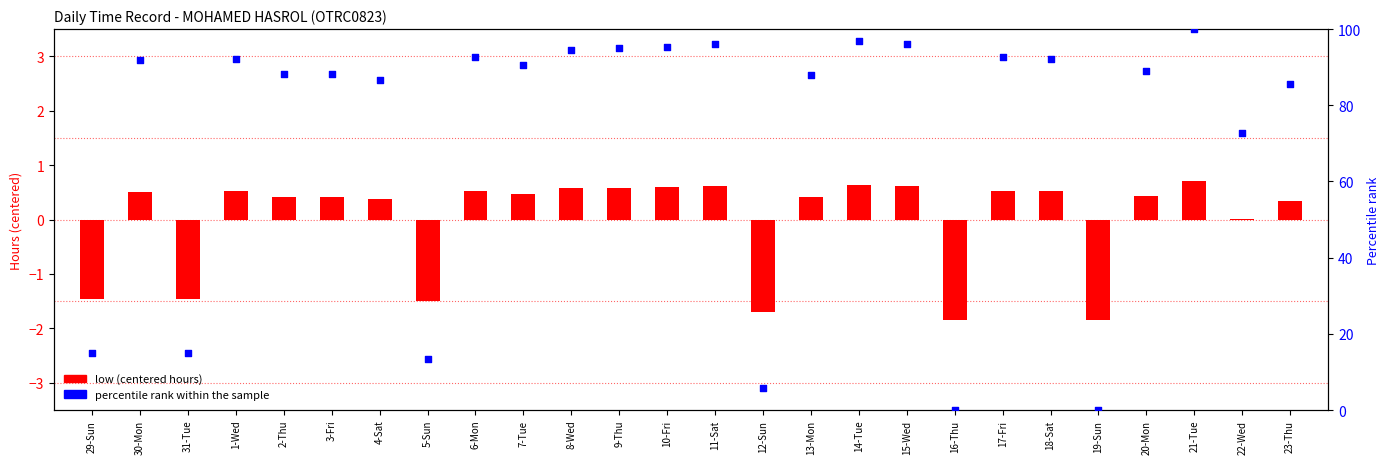

At how many categories does at least one series exceed 98?

1